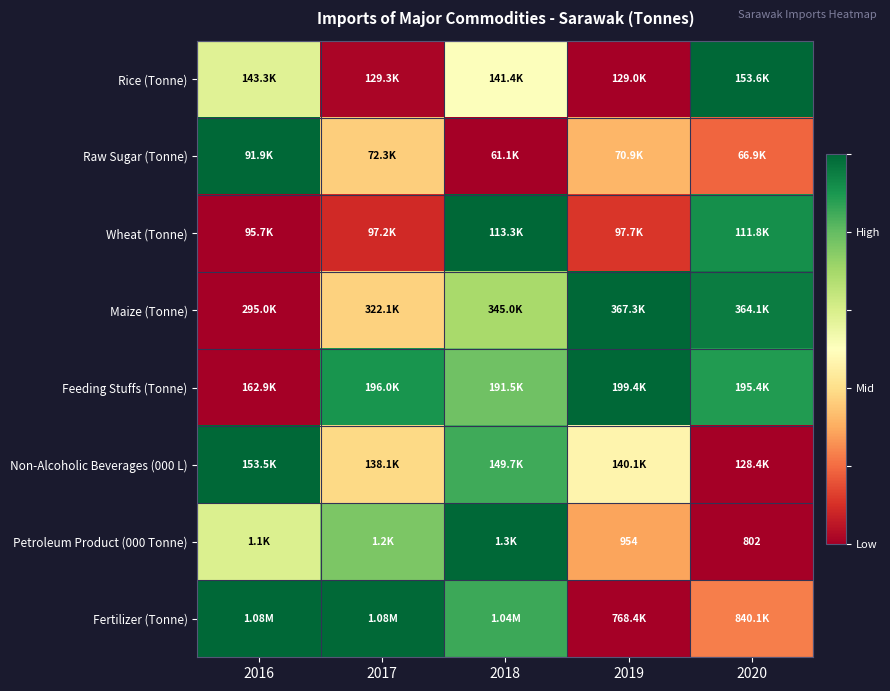

How many data points does each series have?

5